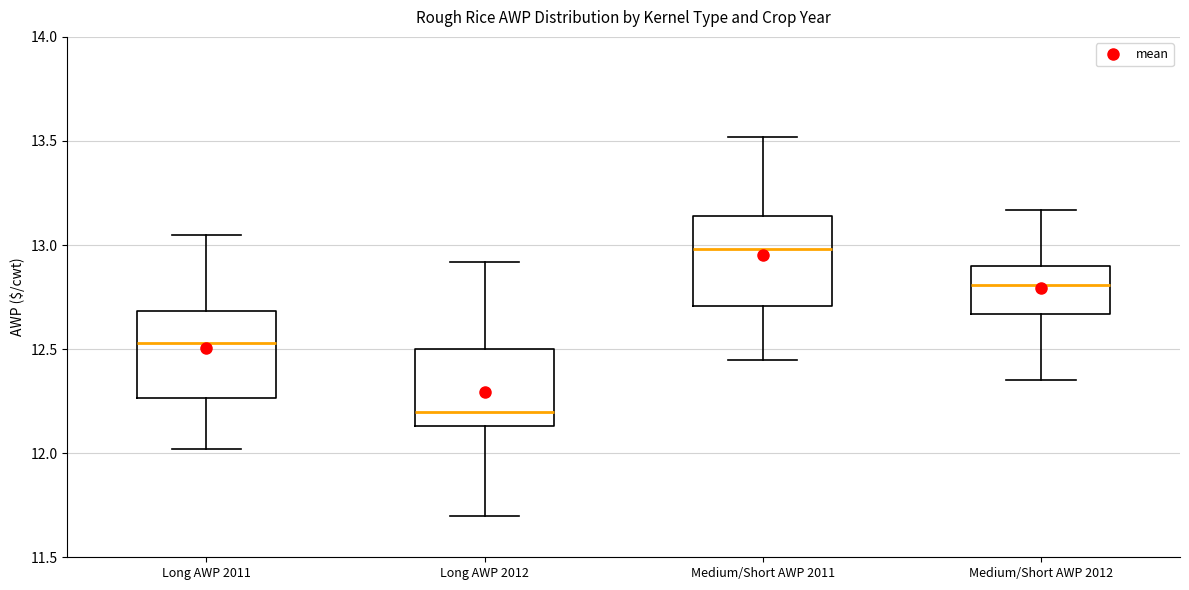

Reading left to right, read every box against the y-axis: the position of its median line, the range the box covers, and the ends of its whiskers. The values are not printed on the chart, so give them approximately, as read against the axis.

Long AWP 2011: median 12.55, box 12.25 to 12.70, whiskers 12.00 to 13.05
Long AWP 2012: median 12.20, box 12.15 to 12.50, whiskers 11.70 to 12.90
Medium/Short AWP 2011: median 13.00, box 12.70 to 13.15, whiskers 12.45 to 13.50
Medium/Short AWP 2012: median 12.80, box 12.65 to 12.90, whiskers 12.35 to 13.15